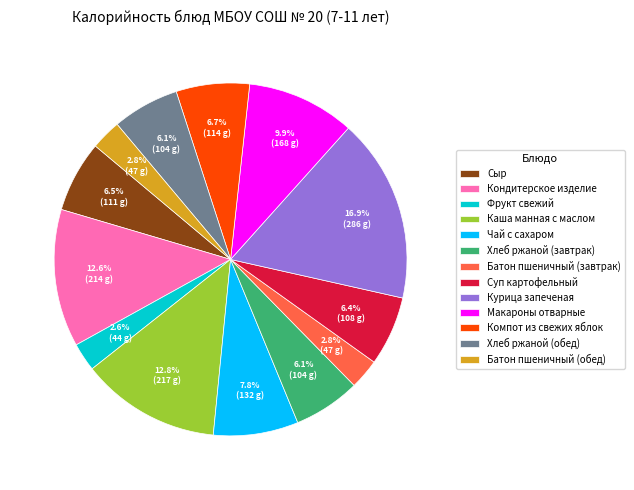

To the nearest percent, what portion does Батон пшеничный (завтрак) represent?

3%